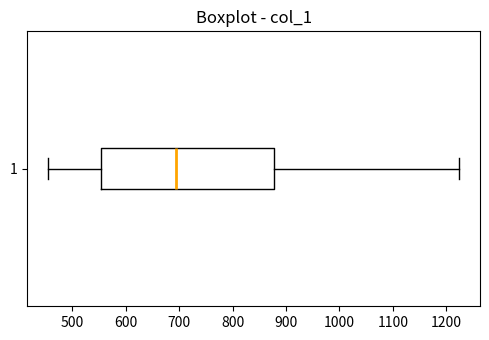

Where does the median line of the box at y = 1 sit on the x-axis? The values are not printed on the chart, so give them approximately, as read against the axis.

690